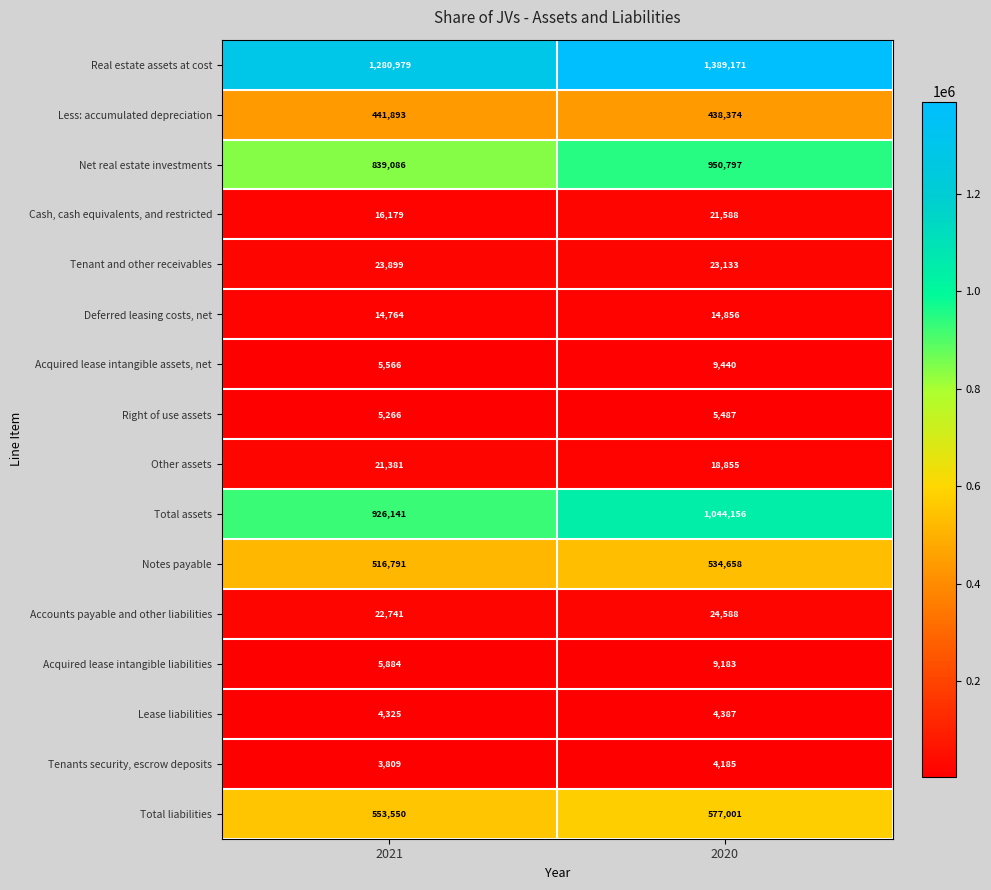

Which label corresponds to the largest value in the chart?

2020